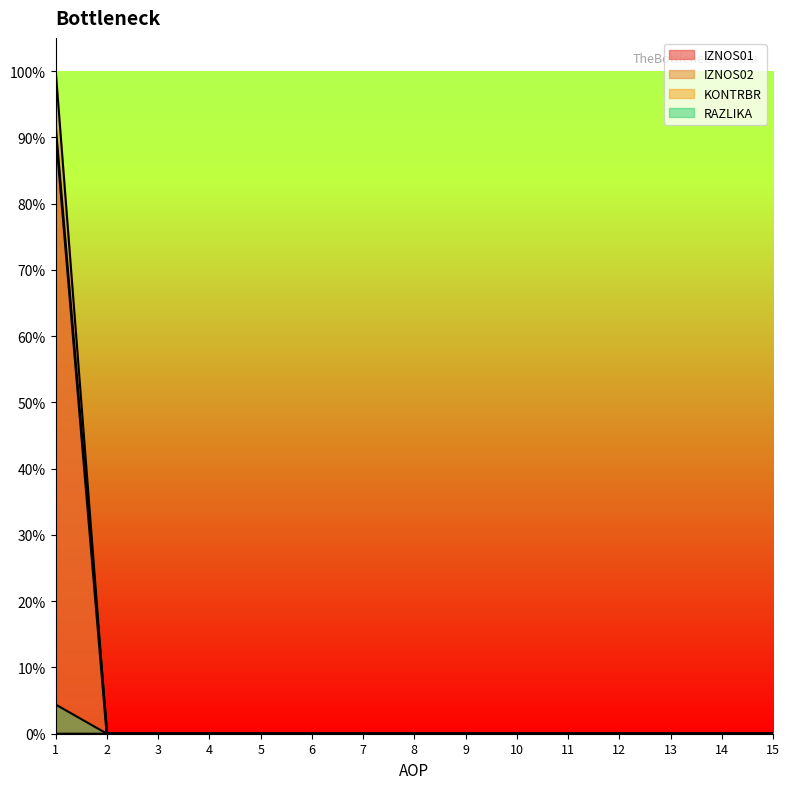

Reading right to left, list all the values displayed in this chart.

IZNOS01: 15=0.0	14=0.0	13=0.0	12=0.0	11=0.0	10=0.0	9=0.0	8=0.0	7=0.0	6=0.0	5=0.0	4=0.0	3=0.0	2=0.0	1=1.0
IZNOS02: 15=0.0	14=0.0	13=0.0	12=0.0	11=0.0	10=0.0	9=0.0	8=0.0	7=0.0	6=0.0	5=0.0	4=0.0	3=0.0	2=0.0	1=0.9
KONTRBR: 15=0.0	14=0.0	13=0.0	12=0.0	11=0.0	10=0.0	9=0.0	8=0.0	7=0.0	6=0.0	5=0.0	4=0.0	3=0.0	2=0.0	1=0.0
RAZLIKA: 15=0.0	14=0.0	13=0.0	12=0.0	11=0.0	10=0.0	9=0.0	8=0.0	7=0.0	6=0.0	5=0.0	4=0.0	3=0.0	2=0.0	1=0.0